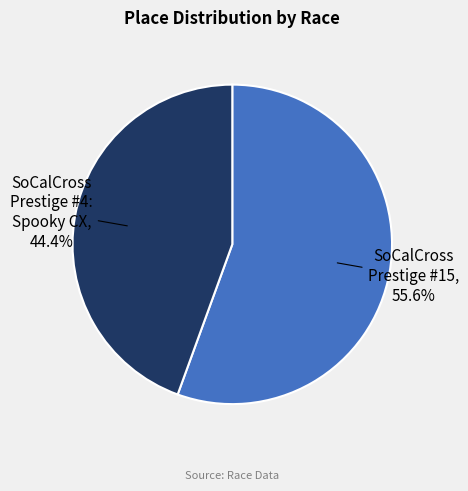

Does any single category account for the majority?

Yes